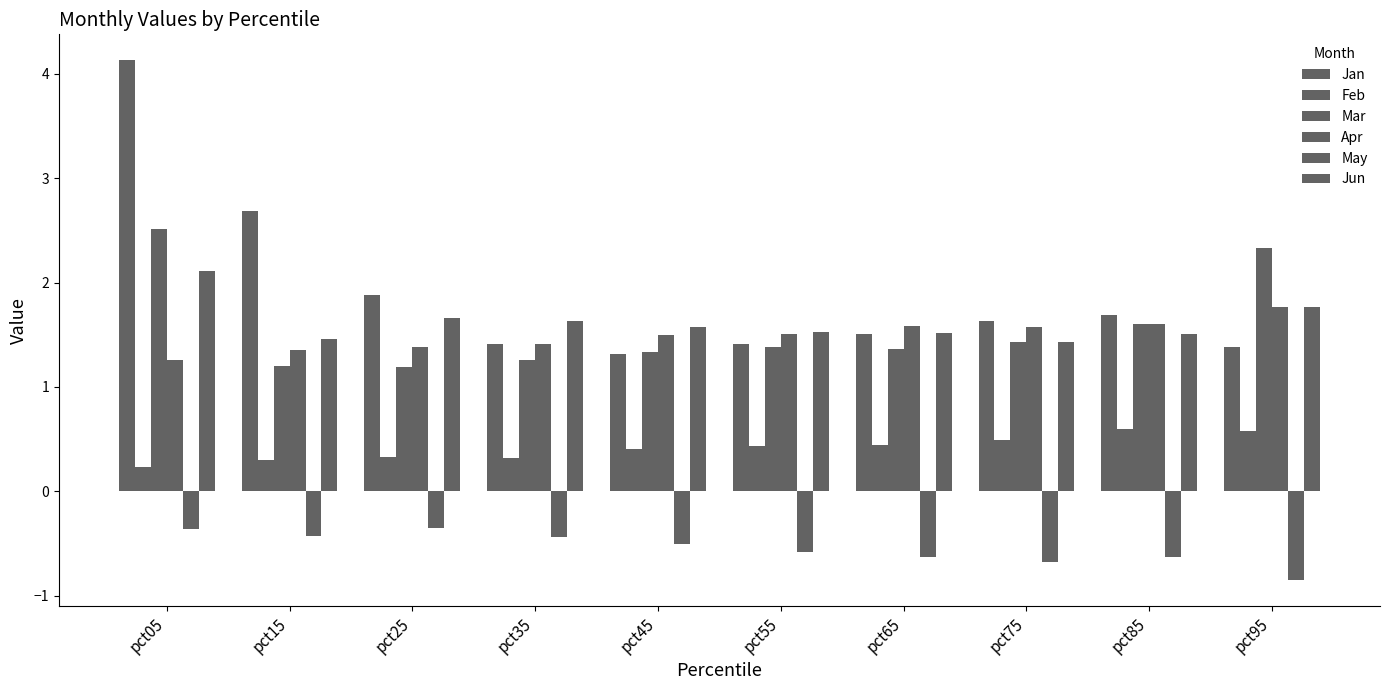

Reading left to right, list all the values displayed in this chart.

Jan: pct05=4.1	pct15=2.7	pct25=1.9	pct35=1.4	pct45=1.3	pct55=1.4	pct65=1.5	pct75=1.6	pct85=1.7	pct95=1.4
Feb: pct05=0.2	pct15=0.3	pct25=0.3	pct35=0.3	pct45=0.4	pct55=0.4	pct65=0.4	pct75=0.5	pct85=0.6	pct95=0.6
Mar: pct05=2.5	pct15=1.2	pct25=1.2	pct35=1.3	pct45=1.3	pct55=1.4	pct65=1.4	pct75=1.4	pct85=1.6	pct95=2.3
Apr: pct05=1.3	pct15=1.4	pct25=1.4	pct35=1.4	pct45=1.5	pct55=1.5	pct65=1.6	pct75=1.6	pct85=1.6	pct95=1.8
May: pct05=-0.4	pct15=-0.4	pct25=-0.3	pct35=-0.4	pct45=-0.5	pct55=-0.6	pct65=-0.6	pct75=-0.7	pct85=-0.6	pct95=-0.9
Jun: pct05=2.1	pct15=1.5	pct25=1.7	pct35=1.6	pct45=1.6	pct55=1.5	pct65=1.5	pct75=1.4	pct85=1.5	pct95=1.8